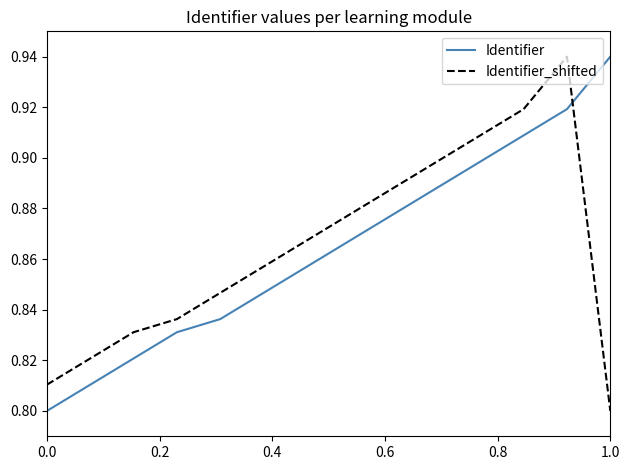

True or false: Identifier_shifted and Identifier intersect in this chart.

True